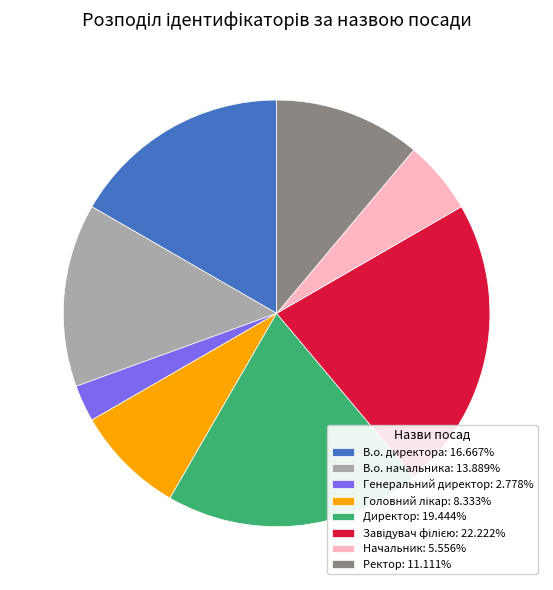

What is the ratio of the value at Ректор: 11.111% to the value at Начальник: 5.556%?

2.0